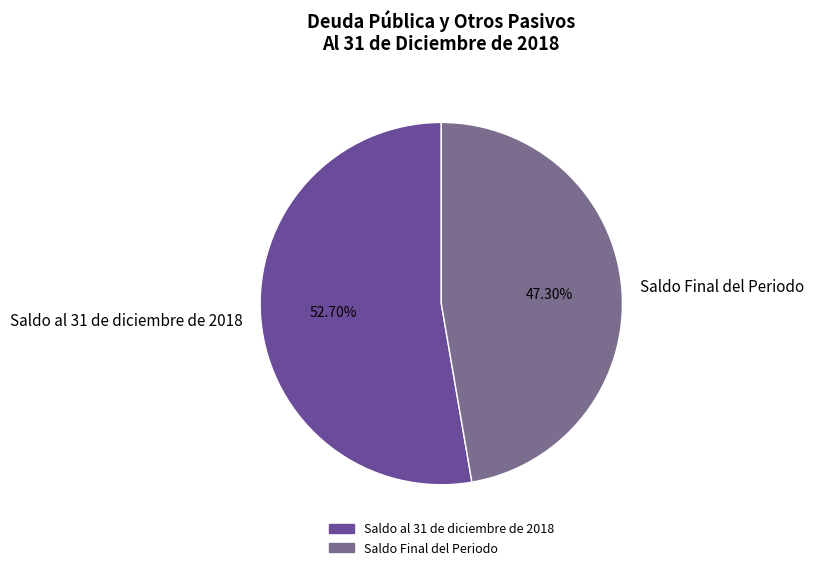

To the nearest percent, what is the difference between the Saldo al 31 de diciembre de 2018 and Saldo Final del Periodo slice percentages?

5%